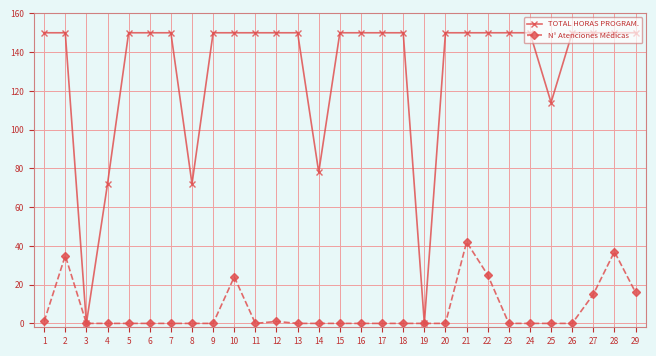

True or false: TOTAL HORAS PROGRAM. has a value of 46 at 22.

False